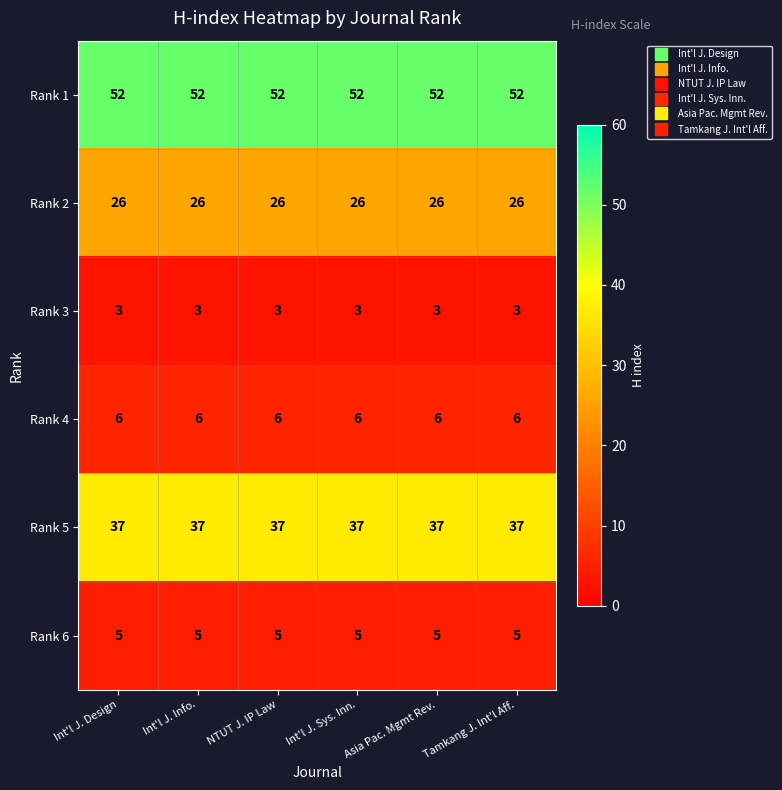

At how many categories does at least one series exceed 47?

6